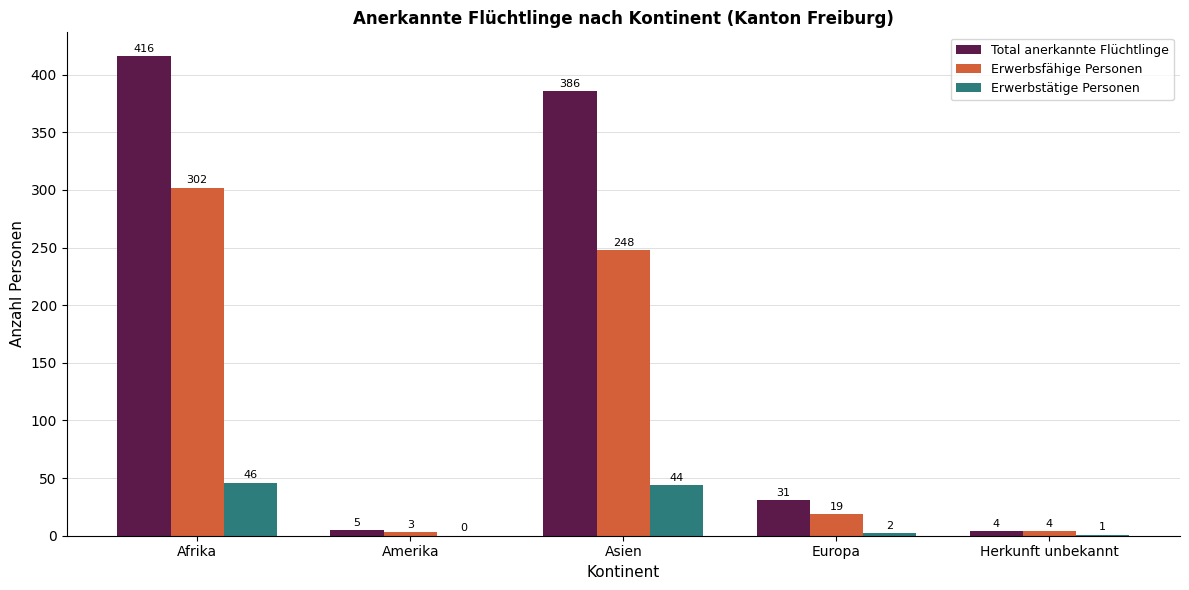

What is the total value across all series at Amerika?

8